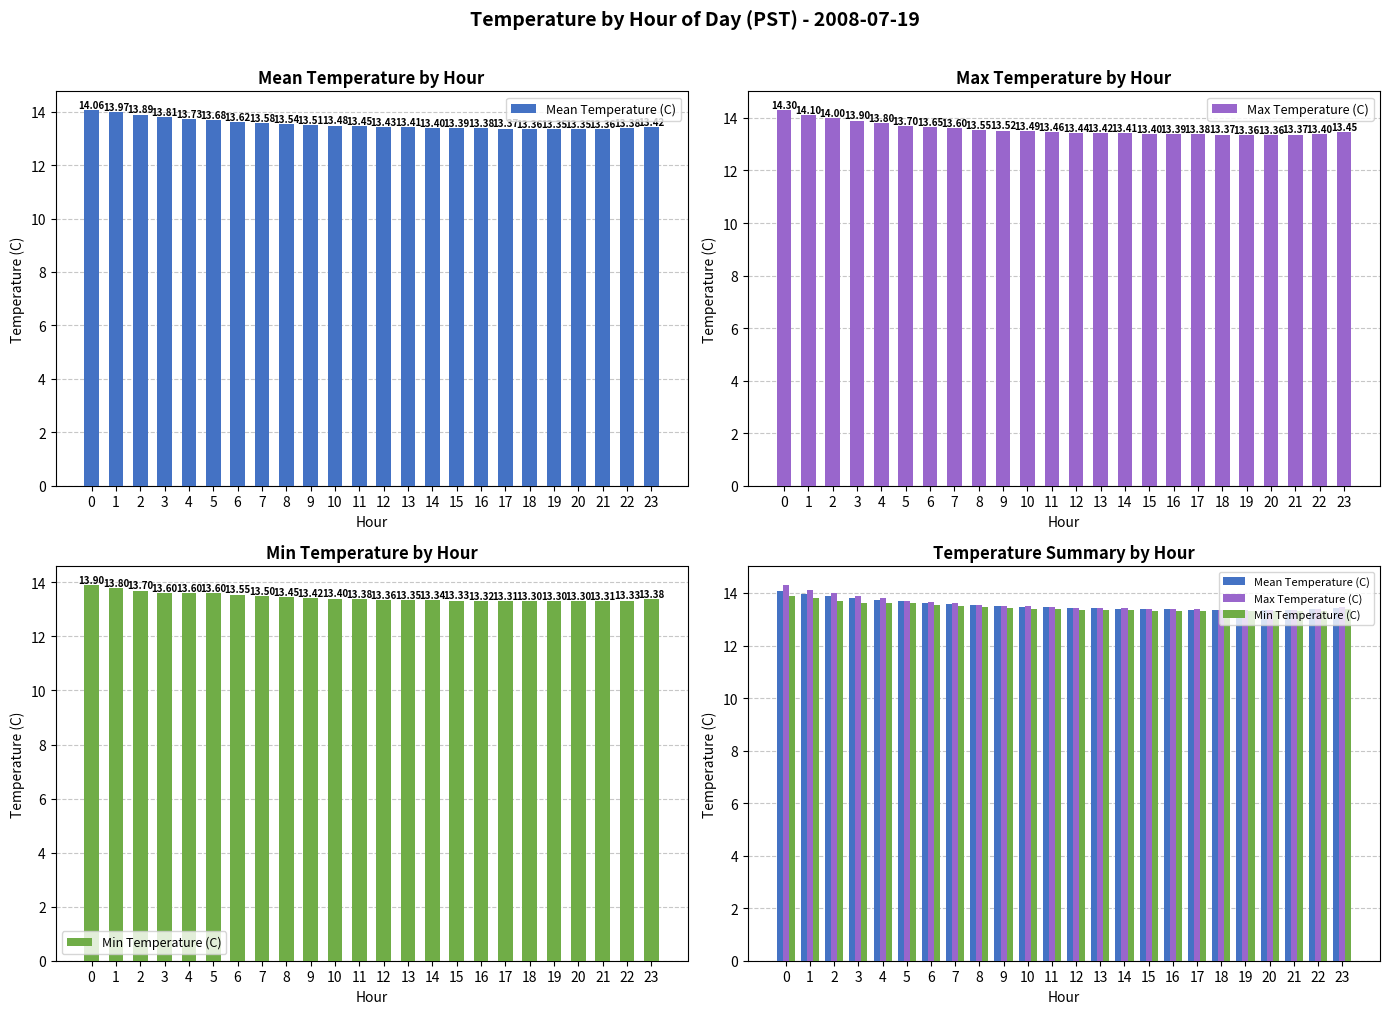

Reading left to right, extract all data points from this chart.

Mean Temperature (C): 0=14.1	1=14.0	2=13.9	3=13.8	4=13.7	5=13.7	6=13.6	7=13.6	8=13.5	9=13.5	10=13.5	11=13.4	12=13.4	13=13.4	14=13.4	15=13.4	16=13.4	17=13.4	18=13.4	19=13.3	20=13.3	21=13.4	22=13.4	23=13.4
Max Temperature (C): 0=14.3	1=14.1	2=14.0	3=13.9	4=13.8	5=13.7	6=13.7	7=13.6	8=13.6	9=13.5	10=13.5	11=13.5	12=13.4	13=13.4	14=13.4	15=13.4	16=13.4	17=13.4	18=13.4	19=13.4	20=13.4	21=13.4	22=13.4	23=13.4
Min Temperature (C): 0=13.9	1=13.8	2=13.7	3=13.6	4=13.6	5=13.6	6=13.6	7=13.5	8=13.4	9=13.4	10=13.4	11=13.4	12=13.4	13=13.3	14=13.3	15=13.3	16=13.3	17=13.3	18=13.3	19=13.3	20=13.3	21=13.3	22=13.3	23=13.4